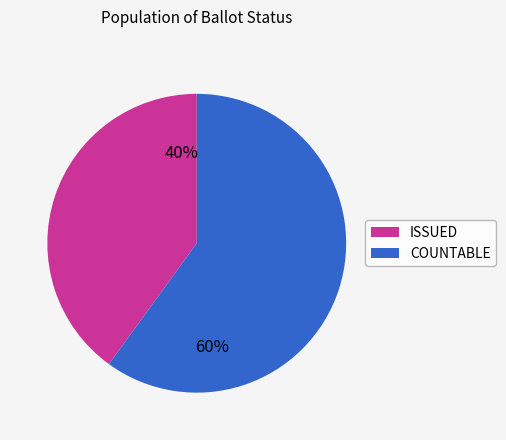

What is the ratio of the value at ISSUED to the value at COUNTABLE?

0.7